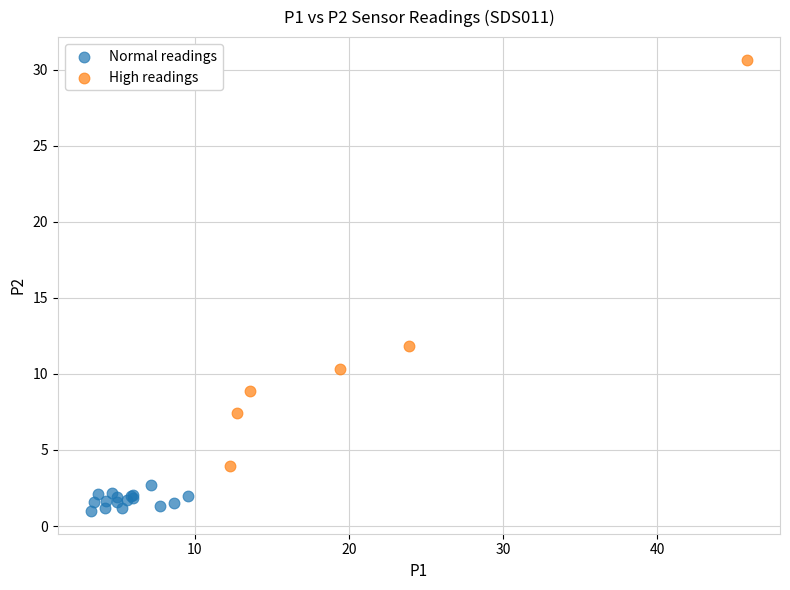

Which series has the largest Y range (max minus min)?

High readings